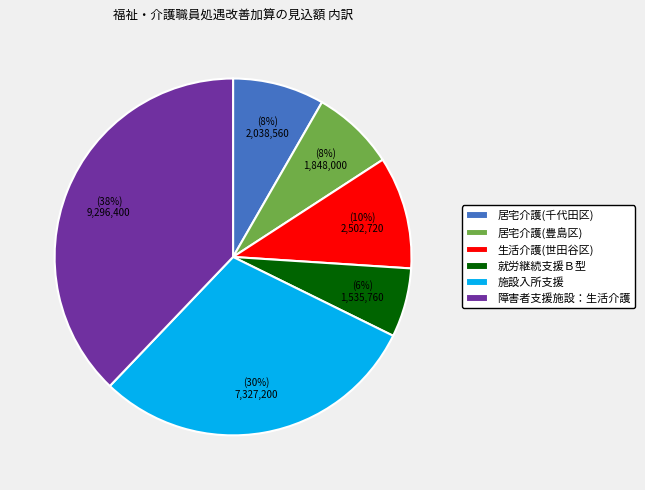

Is 居宅介護(千代田区) the majority of the pie?

No